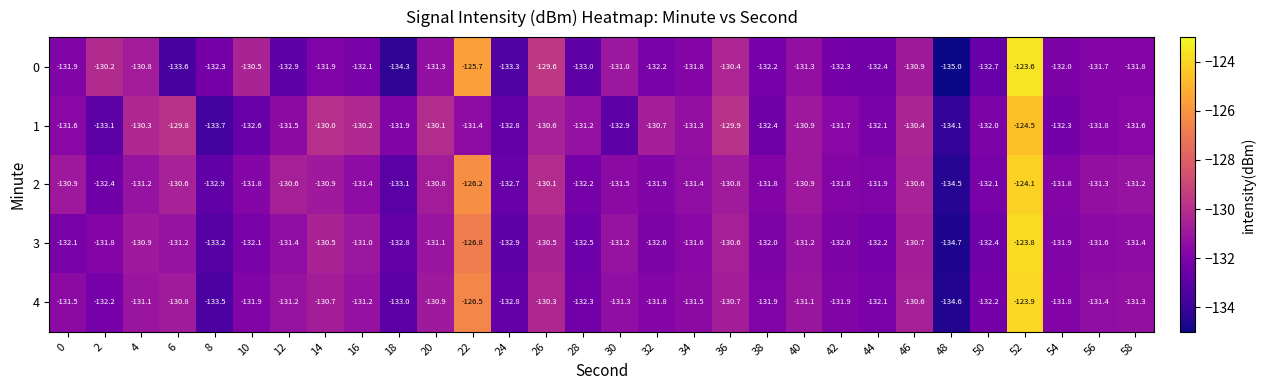

At which label is 2 closest to -129?

26